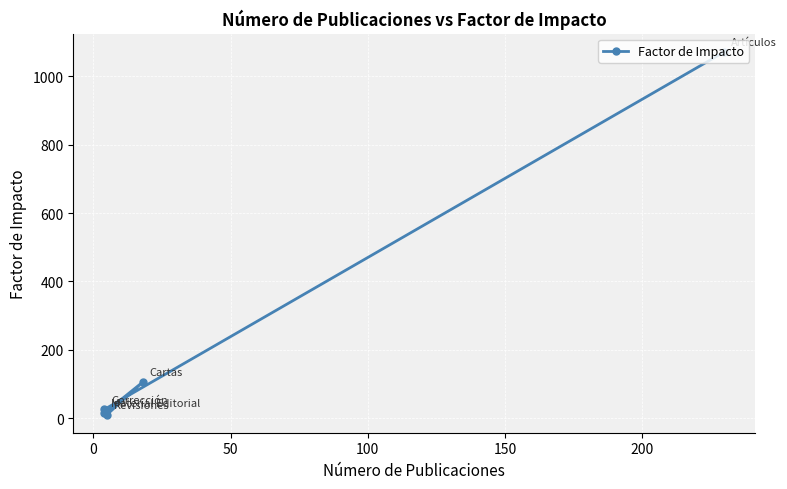

What is the average value?

245.5